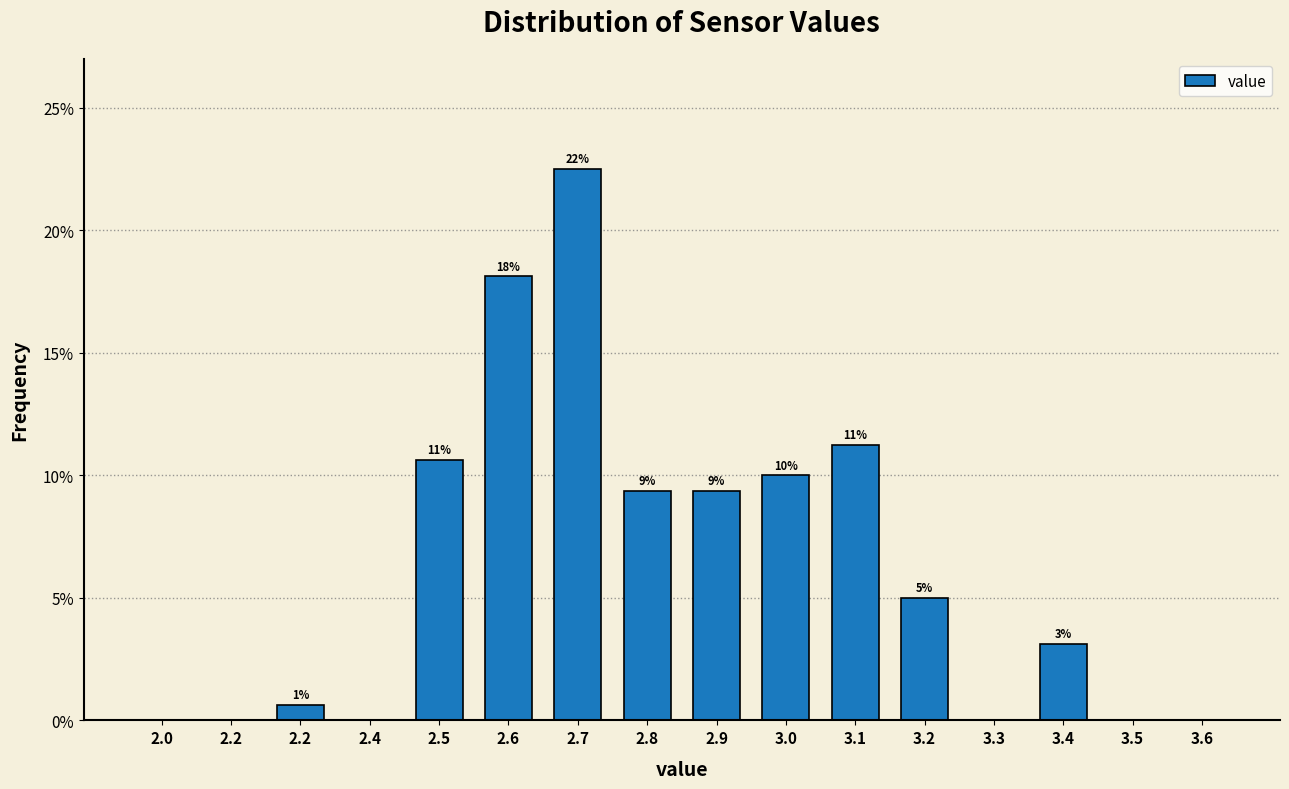

Are the bars horizontal?

No